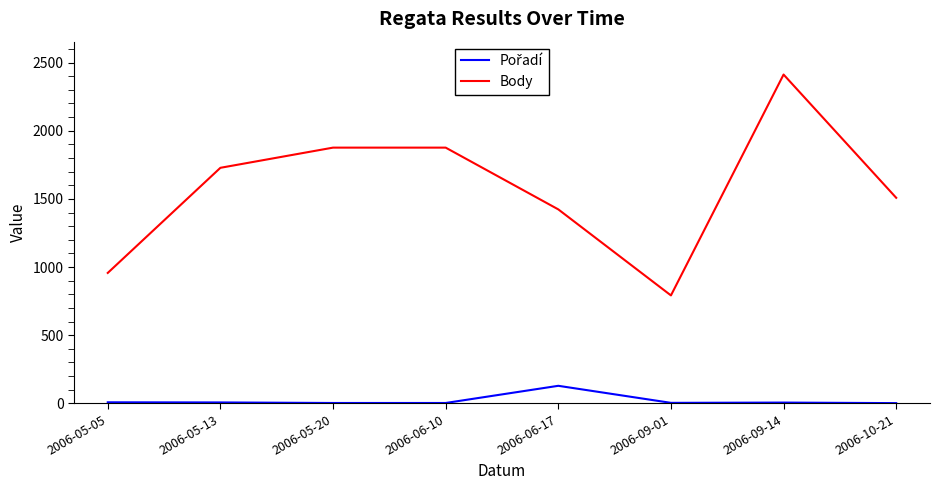

At which label is Body closest to 1602?

2006-10-21